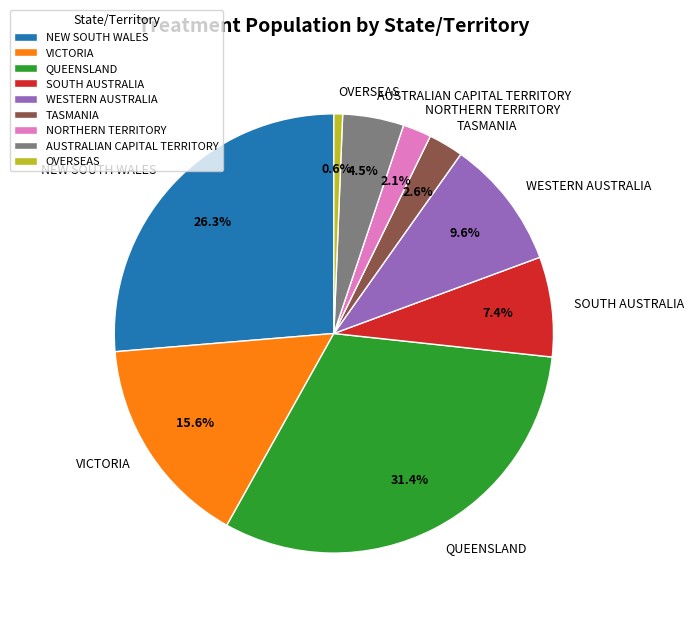

What percentage do AUSTRALIAN CAPITAL TERRITORY and OVERSEAS together represent?

5.1%